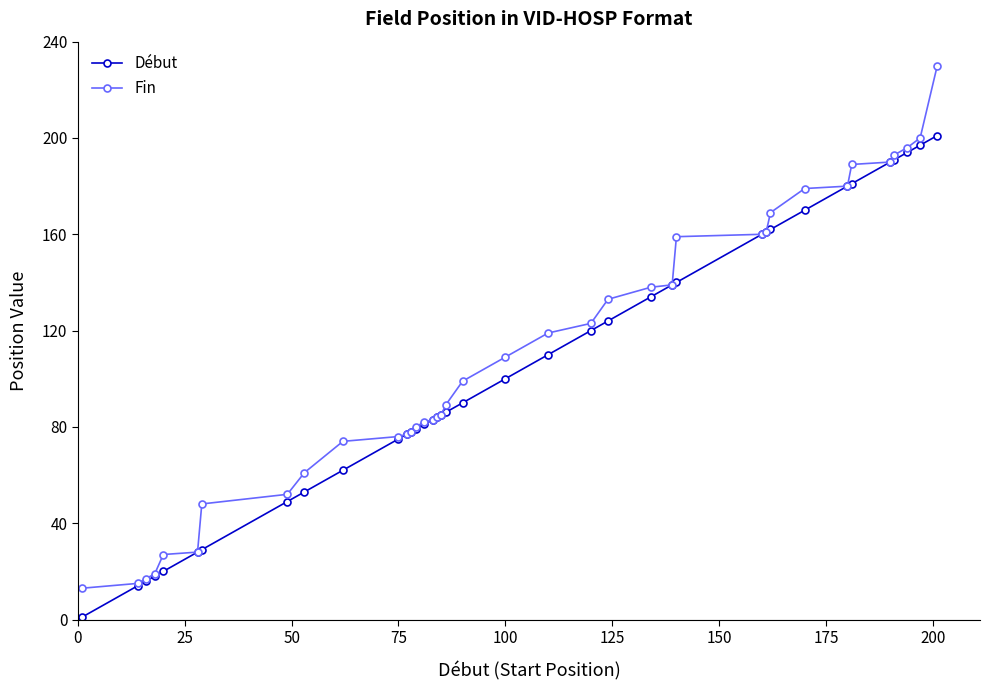

Reading left to right, extract all data points from this chart.

Début: 1	14	16	18	20	28	29	49	53	62	75	77	78	79	81	83	84	85	86	90	100	110	120	124	134	139	140	160	161	162	170	180	181	190	191	194	197	201
Fin: 13	15	17	19	27	28	48	52	61	74	76	77	78	80	82	83	84	85	89	99	109	119	123	133	138	139	159	160	161	169	179	180	189	190	193	196	200	230